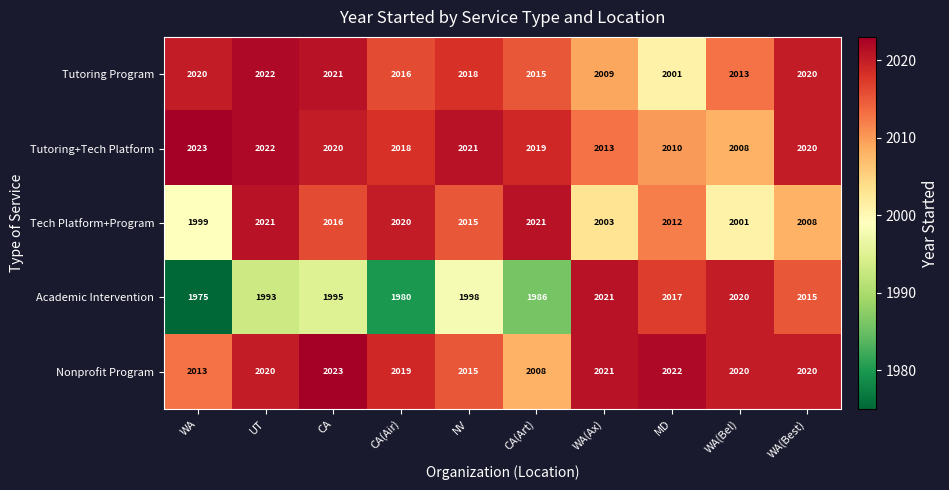

At how many categories does at least one series exceed 2011?

10